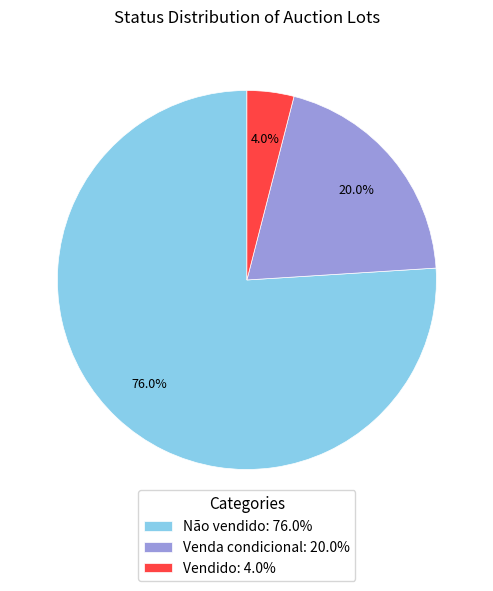

How many segments does this pie chart have?

3